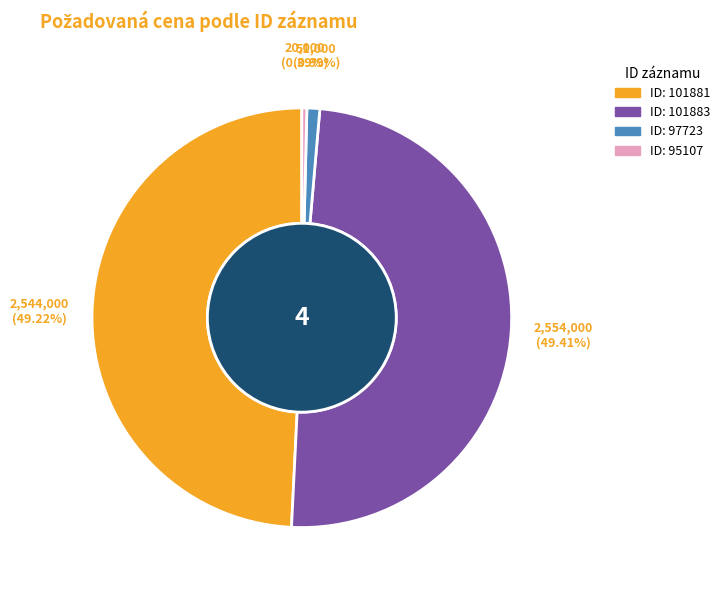

Is there any slice that represents more than half of the pie?

No